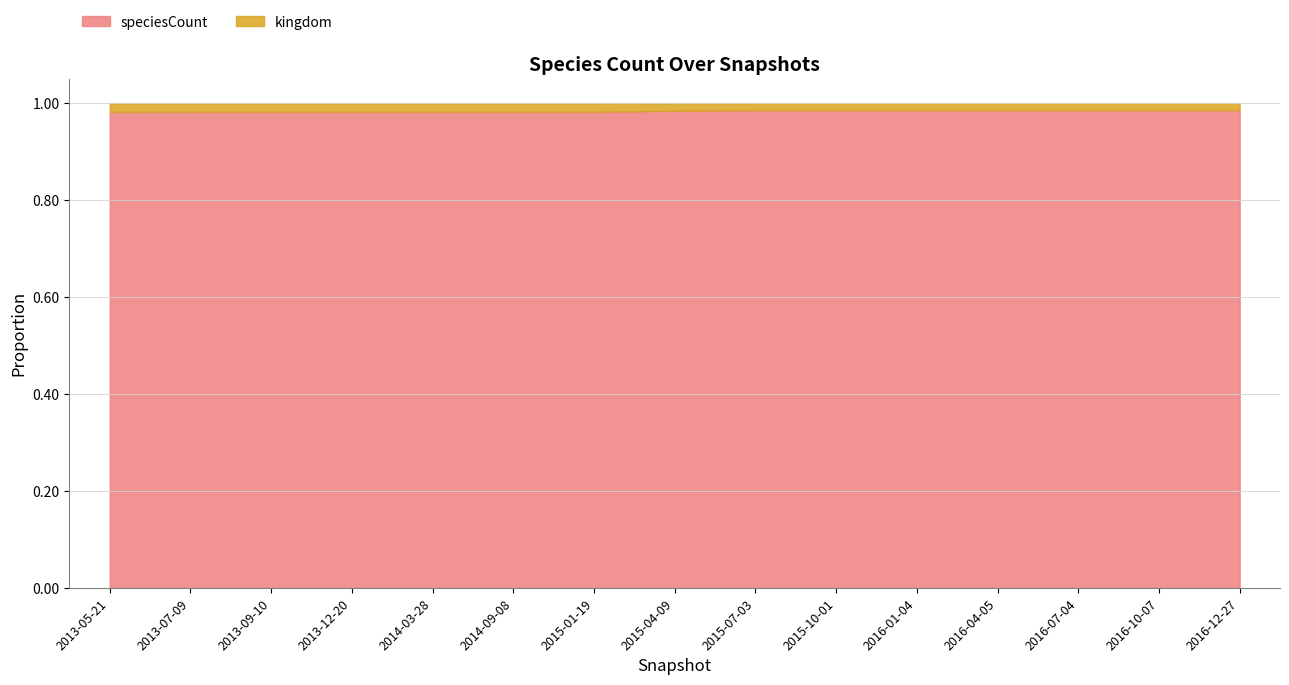

Where is kingdom nearest to the value 6?

2013-05-21